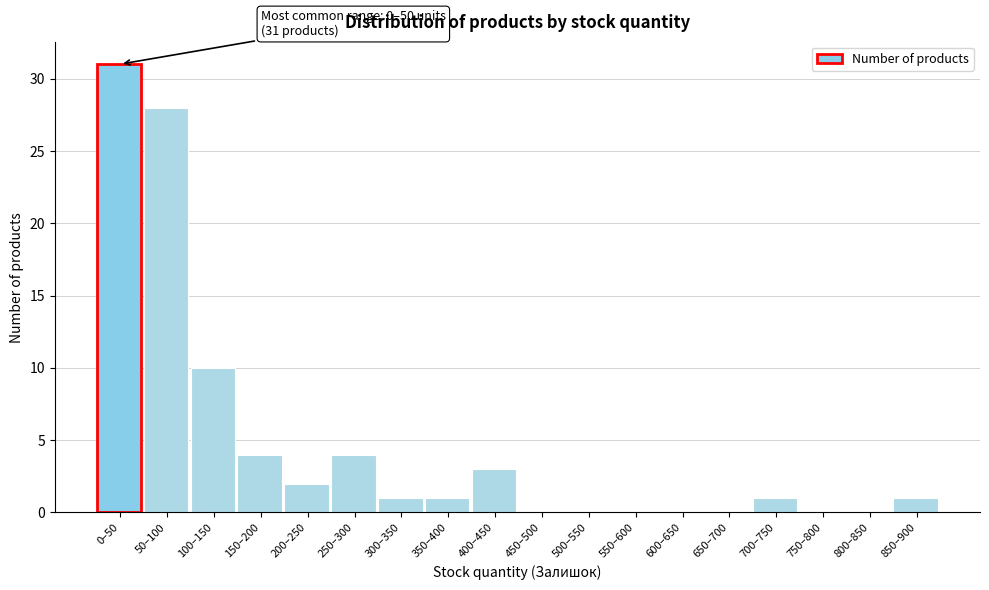

Reading left to right, what are all the values shown in this chart?

0–50=31	50–100=28	100–150=10	150–200=4	200–250=2	250–300=4	300–350=1	350–400=1	400–450=3	450–500=0	500–550=0	550–600=0	600–650=0	650–700=0	700–750=1	750–800=0	800–850=0	850–900=1